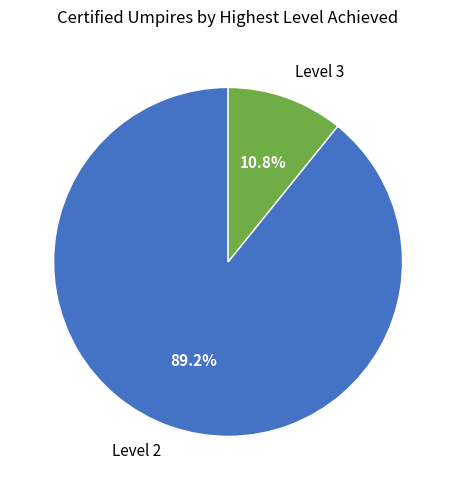

To the nearest percent, what percentage of the pie is Level 3?

11%